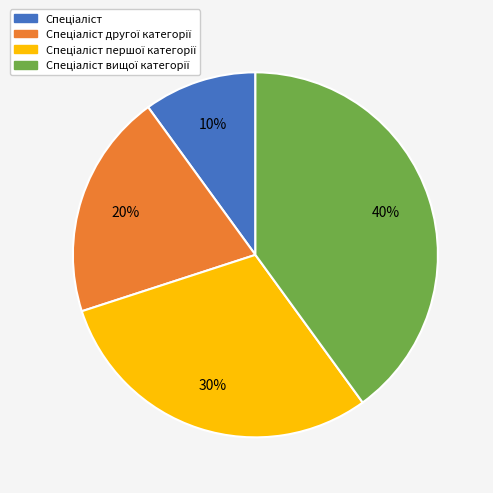

Does any single category account for the majority?

No